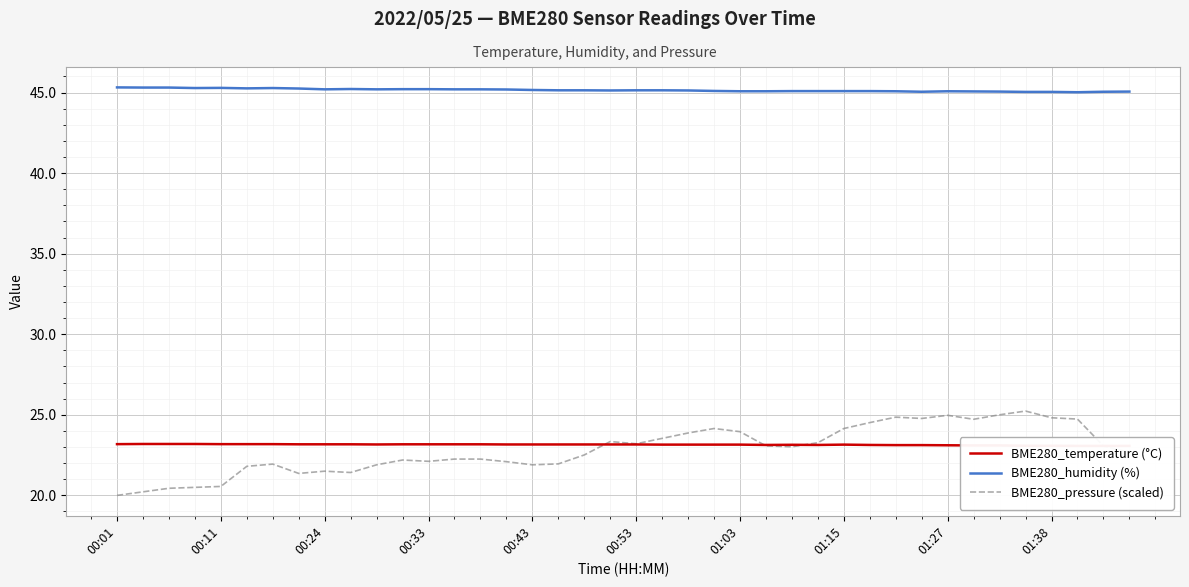

What is the maximum value for BME280_humidity (%)?

45.3